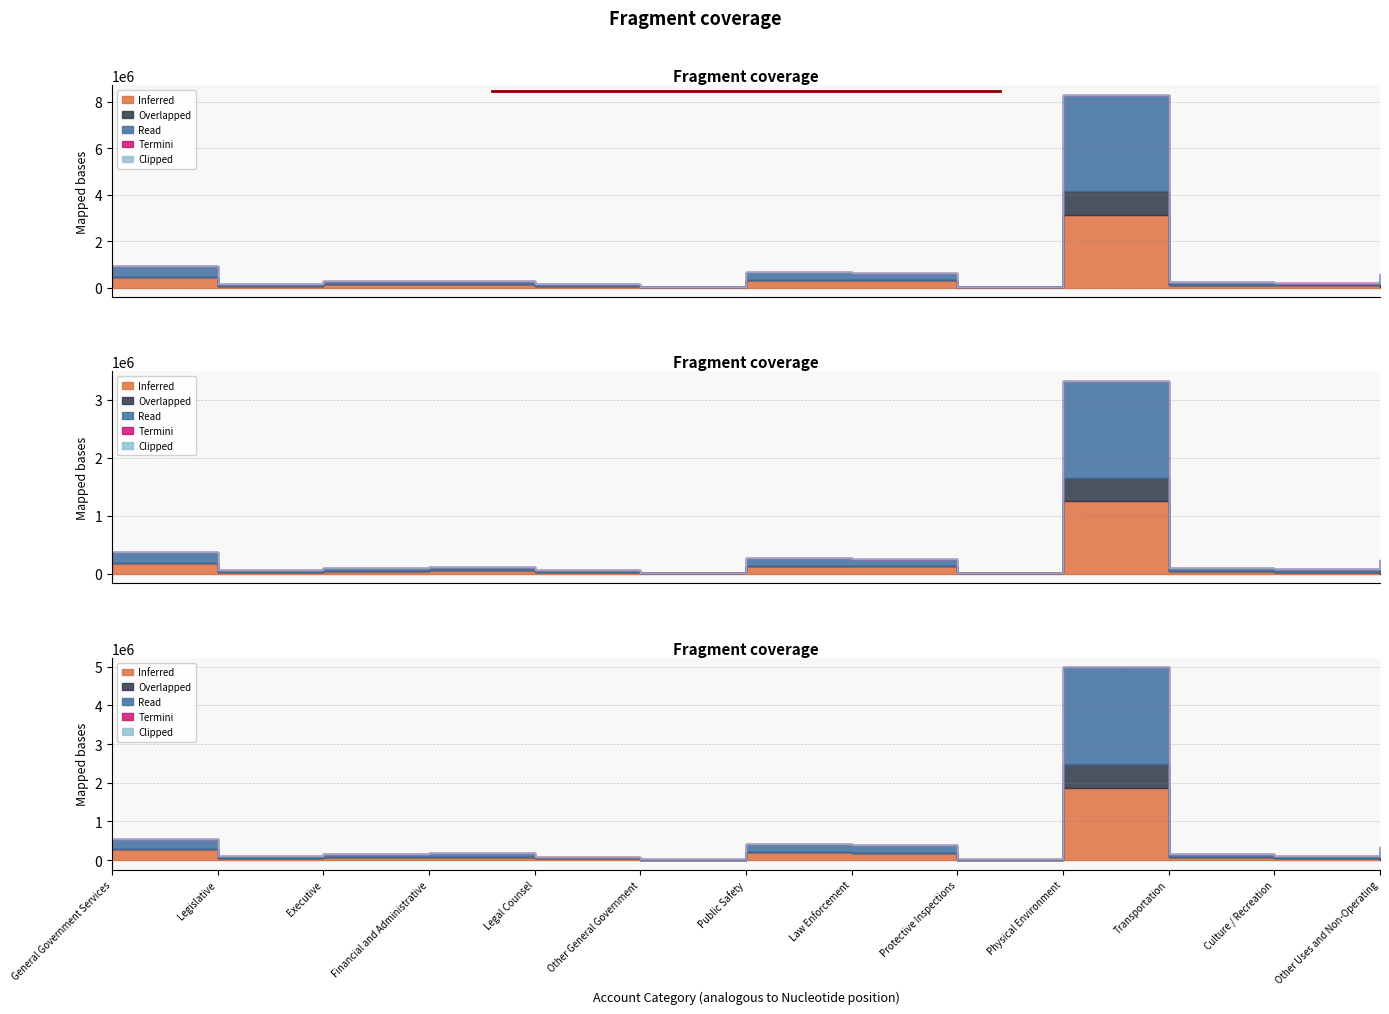

The Enterprise series shows -492760.6 at Public Safety. True or false?

False